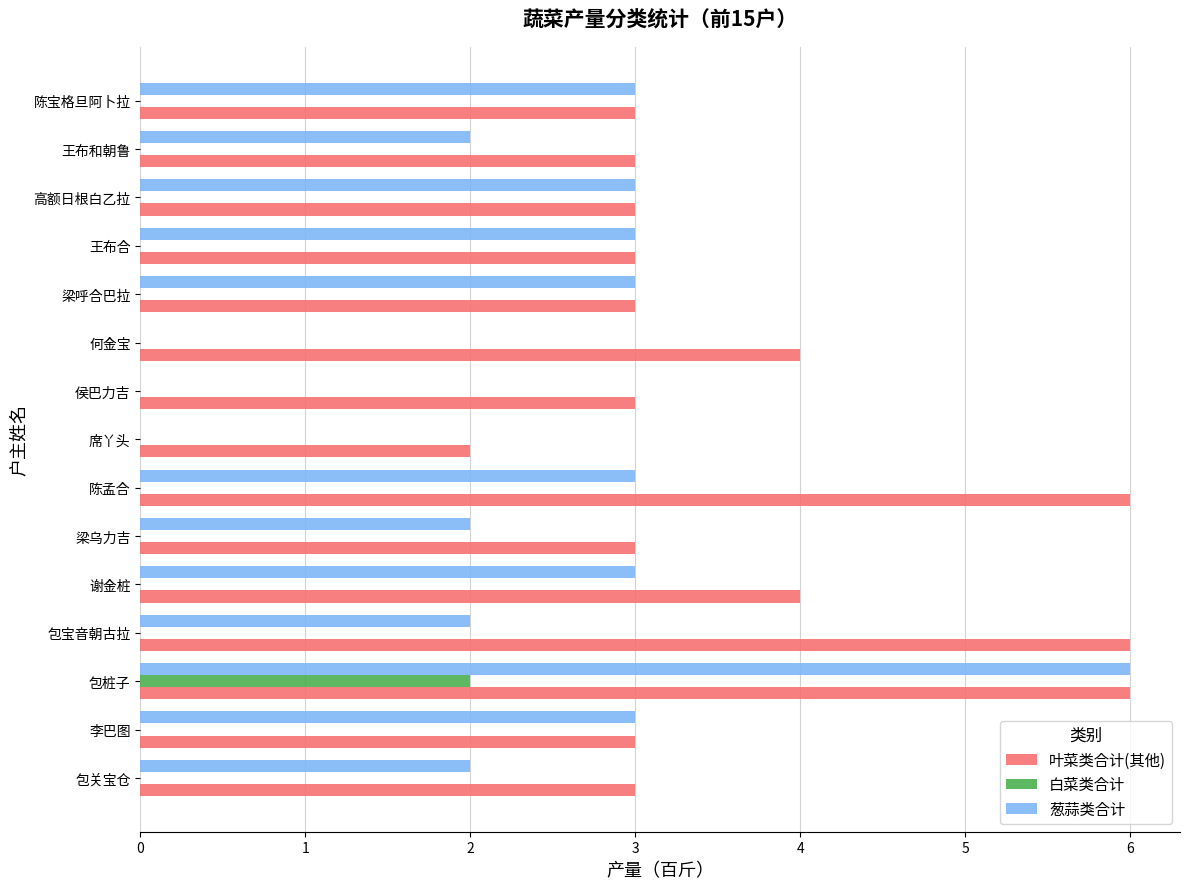

Read the 叶菜类合计(其他) value at 王布合.

3